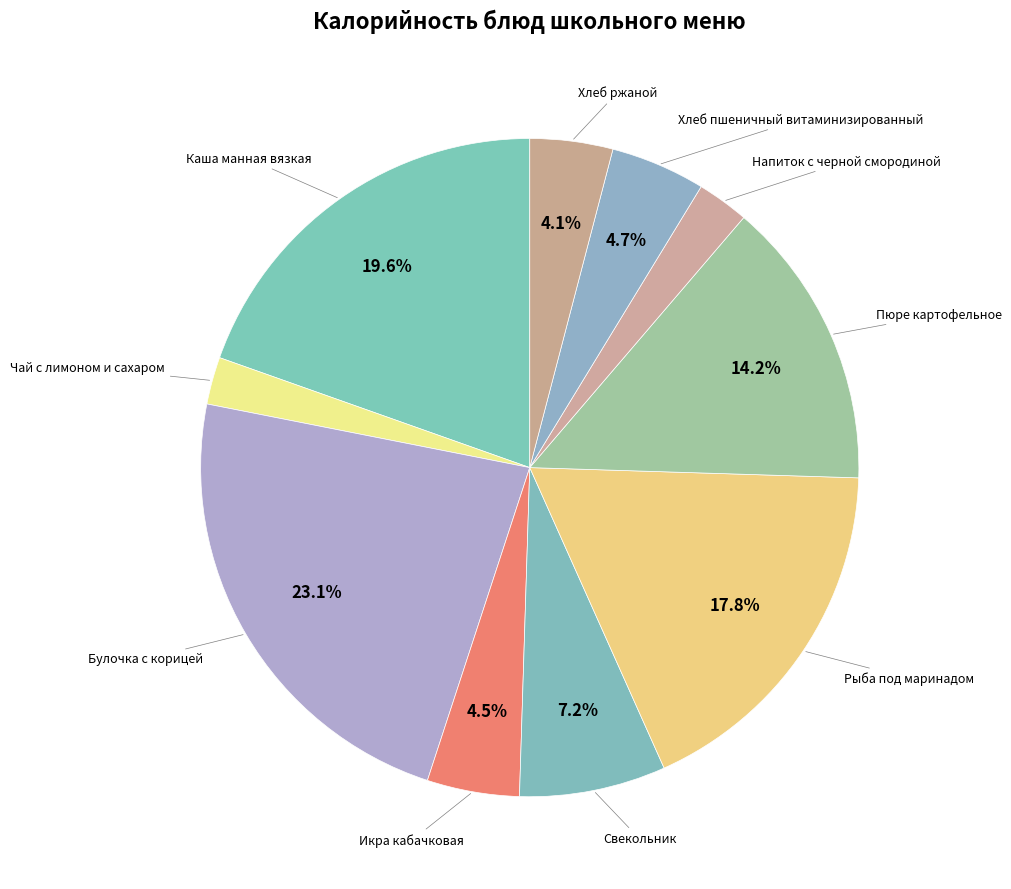

How many segments does this pie chart have?

10